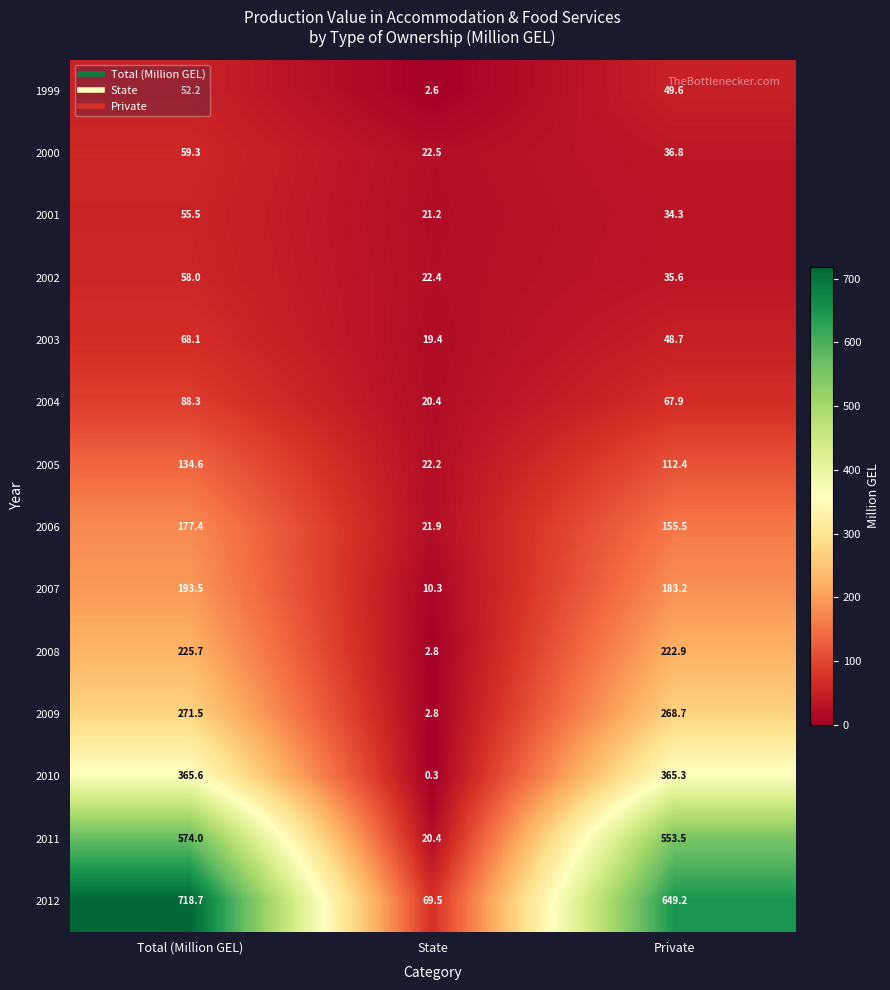

What is the difference between the highest and lowest values at Total (Million GEL)?

666.5